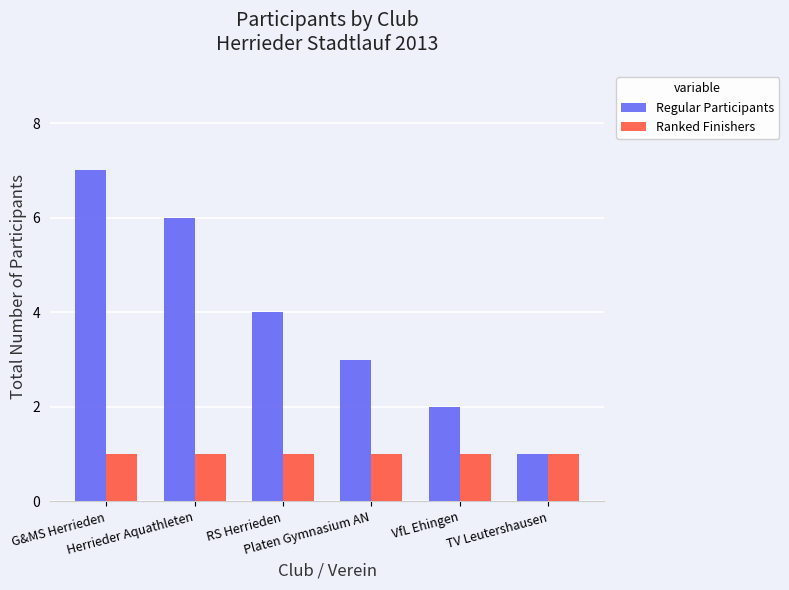

The value of Regular Participants at G&MS Herrieden is 10. True or false?

False